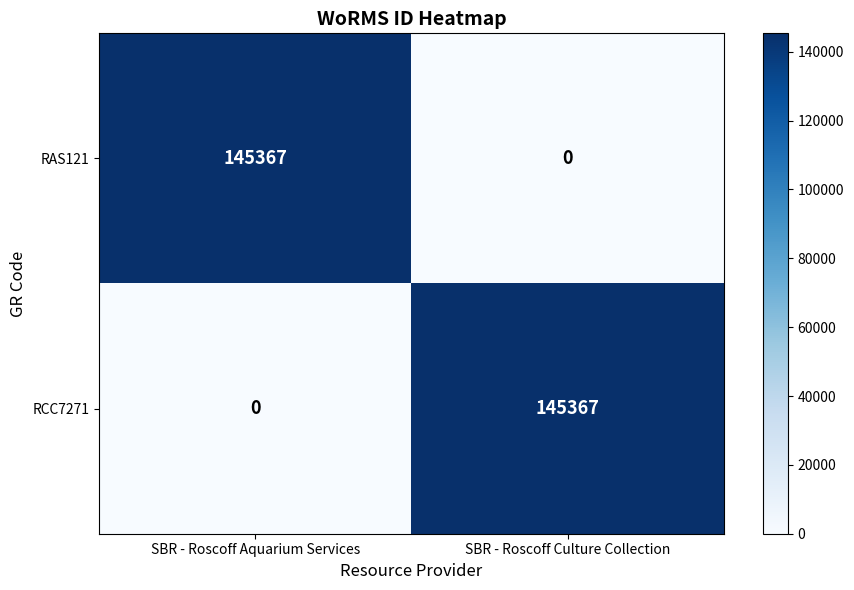

What is the difference between the highest and lowest values at SBR - Roscoff Culture Collection?

145367